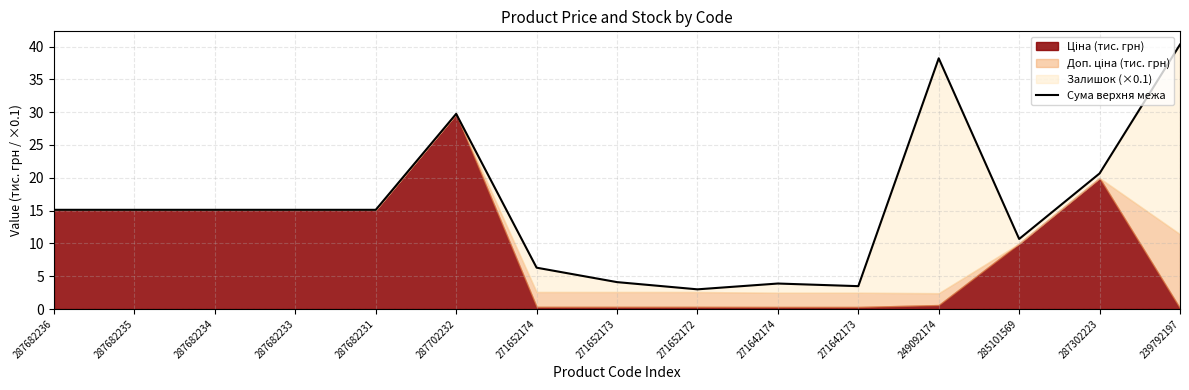

The chart shows a value of 3.0 at 271652172. True or false?

True